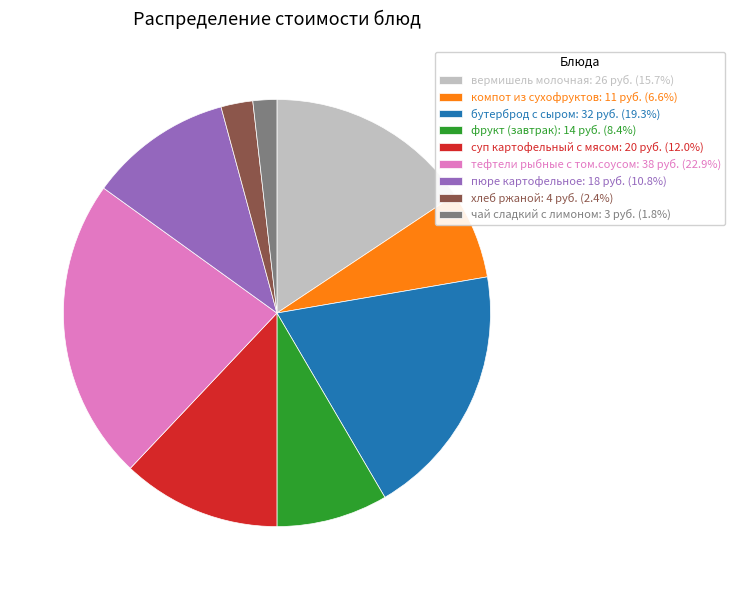

How many slices are in this pie chart?

9